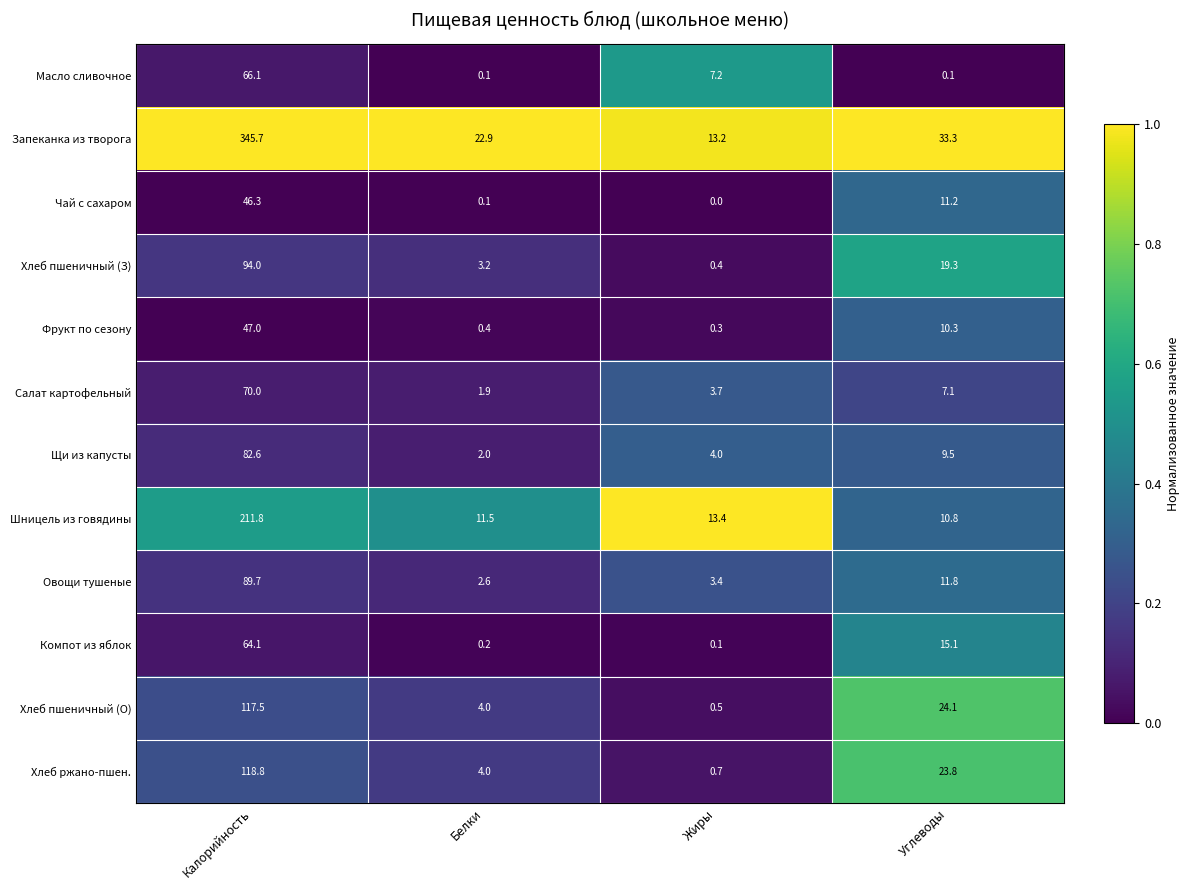

What is the maximum value shown in the chart?

345.7